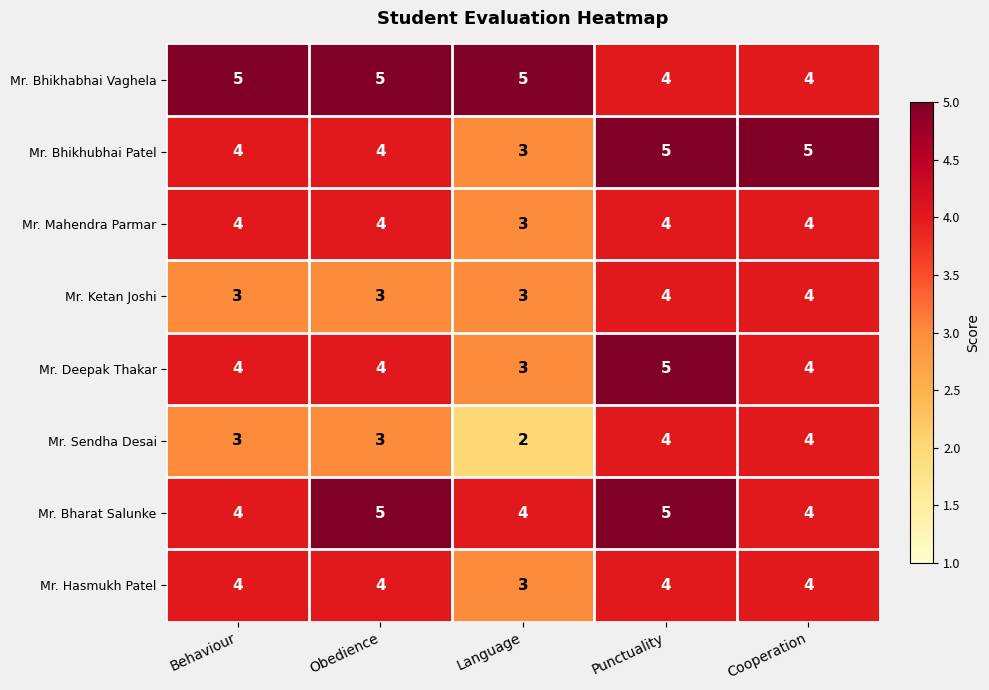

What is the total value across all series at Obedience?

32